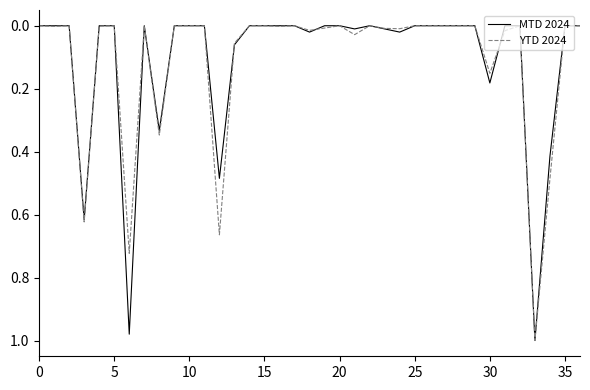

Count the number of categories in the chart.

37